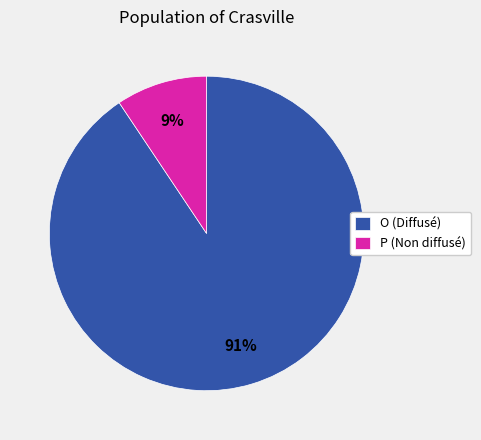

Is P the majority of the pie?

No